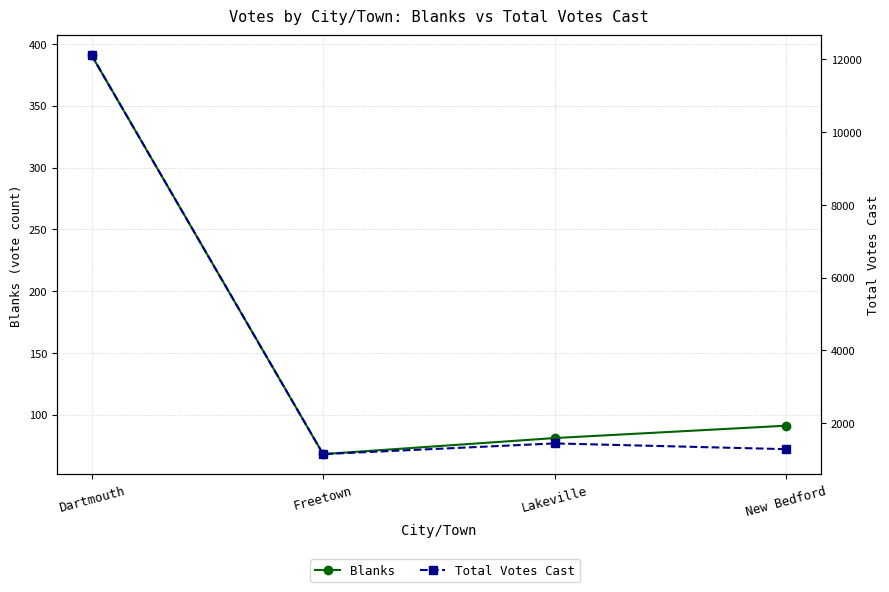

What is the minimum value shown in the chart?

68